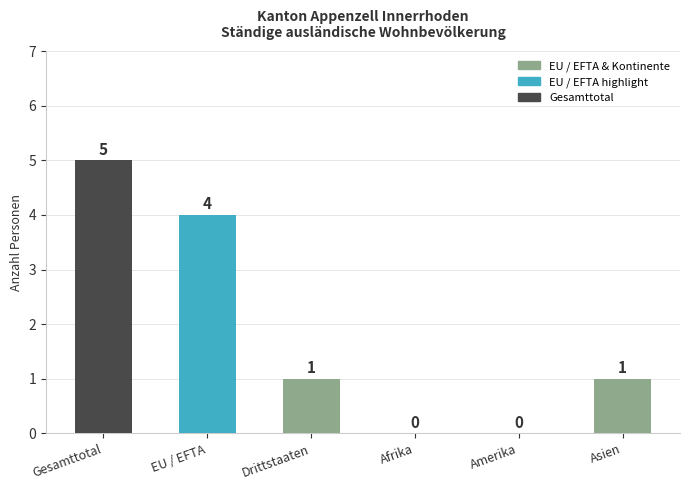

Reading right to left, transcribe all the data shown in this chart.

Asien=1	Amerika=0	Afrika=0	Drittstaaten=1	EU / EFTA=4	Gesamttotal=5